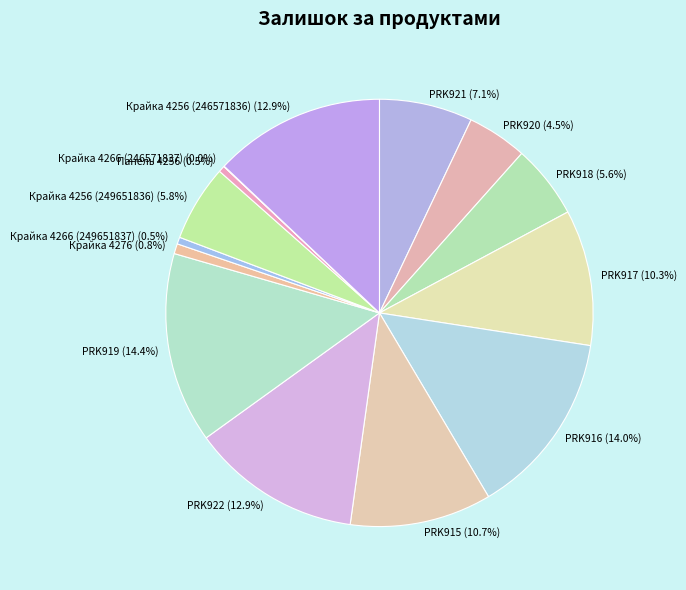

To the nearest percent, what is the difference between the largest and smallest slice percentages?

14%